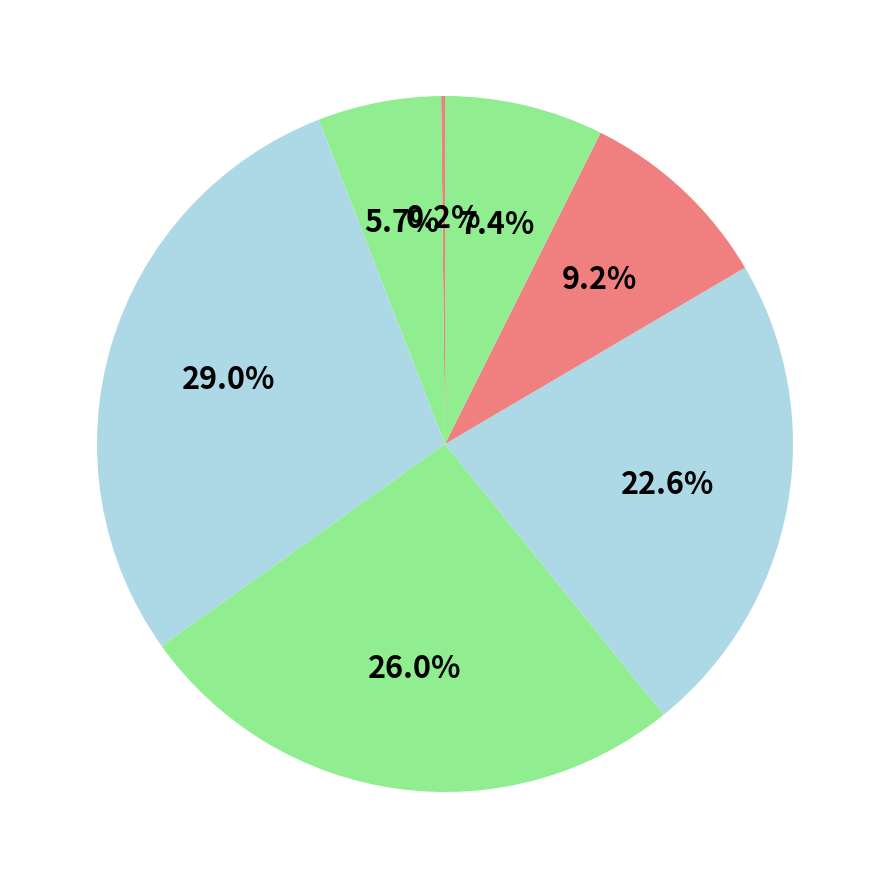

Count the number of slices in the pie.

7